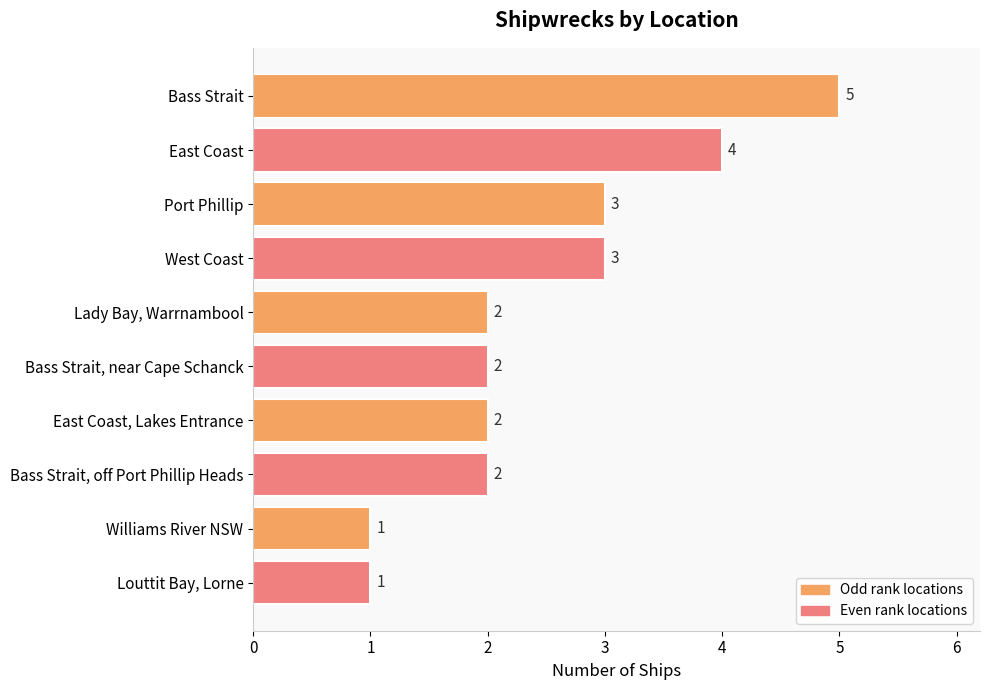

Which label corresponds to the largest value in the chart?

Bass Strait